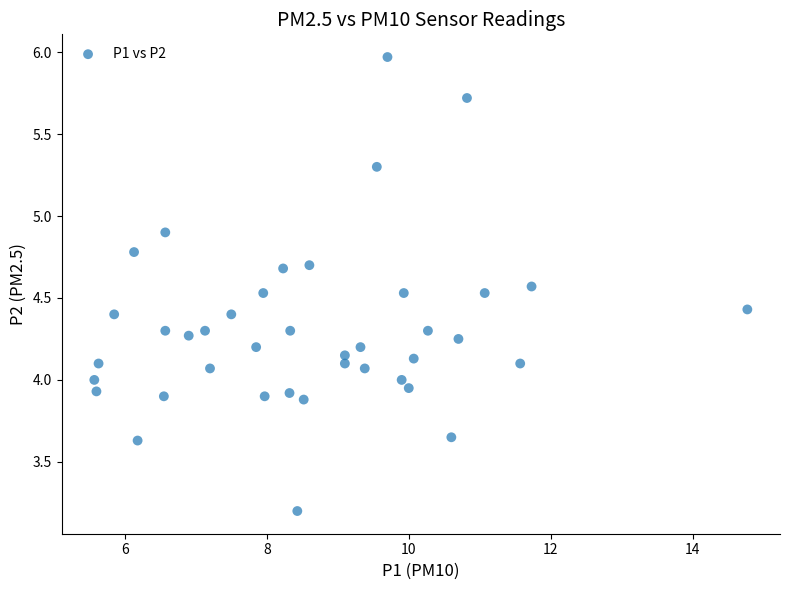

What is the range of X values (max minus min)?

9.2